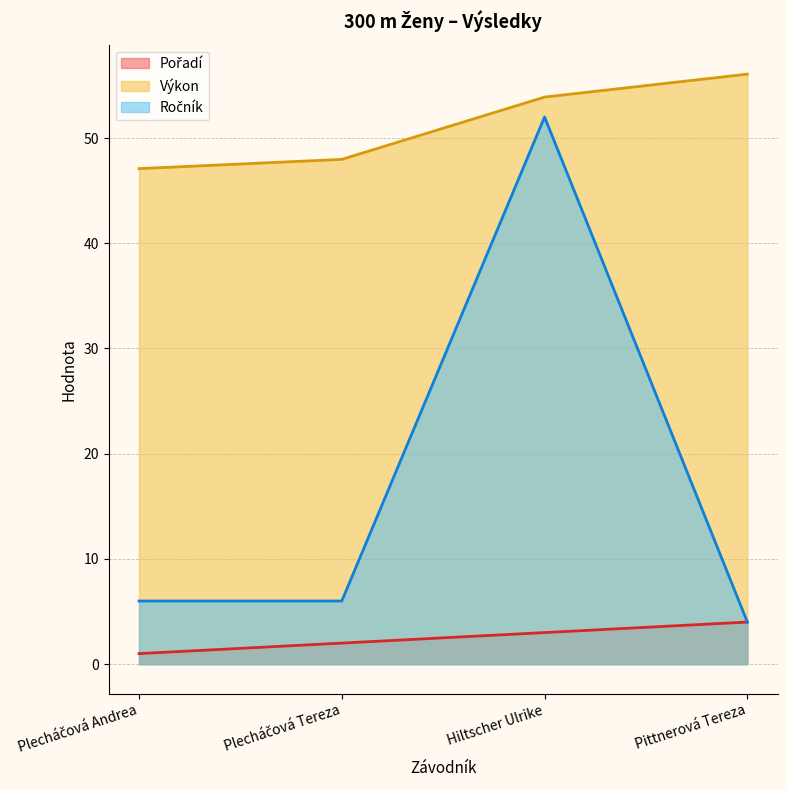

What is the value of the Pořadí point at the 4th from the left?

4.0